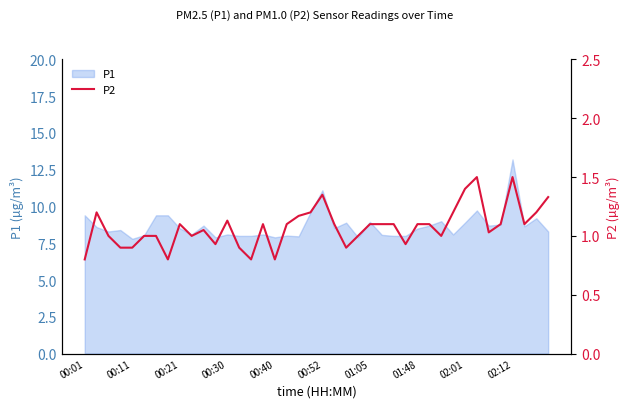

At which label does P1 reach its peak?

02:12